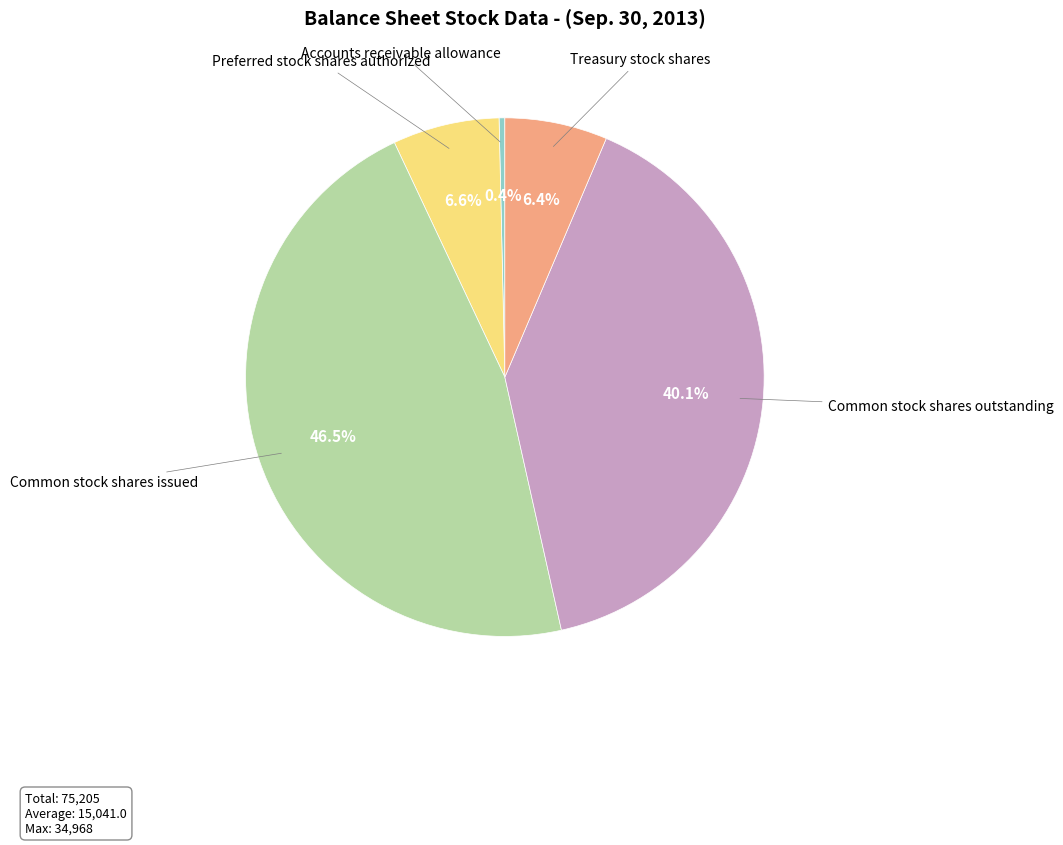

Is there any slice that represents more than half of the pie?

No